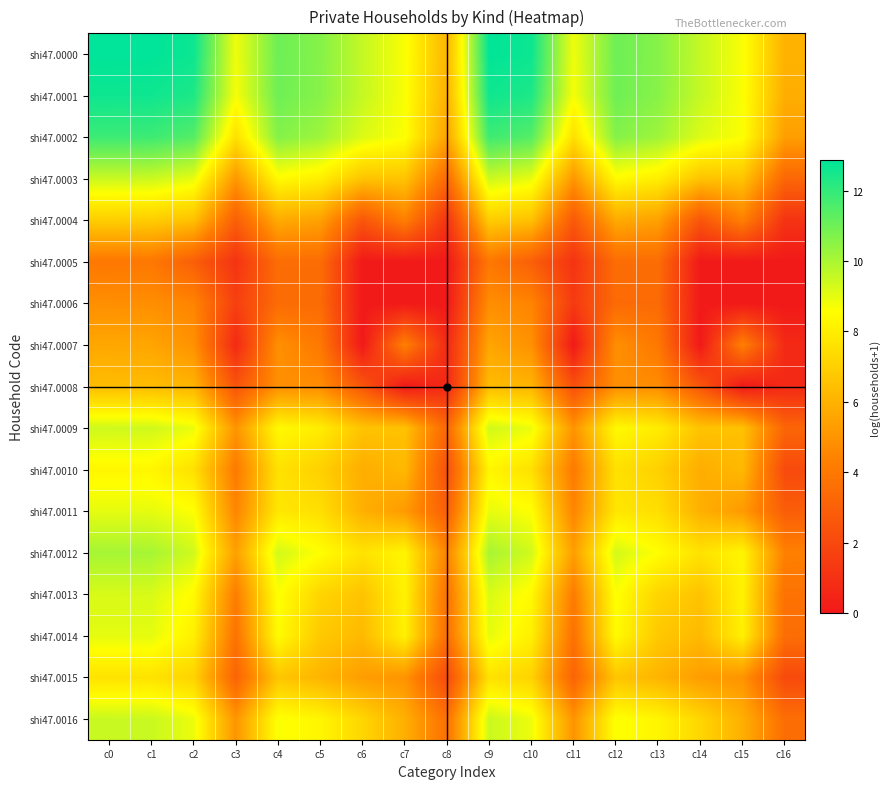

What is the total value across all series at c3?

74.2